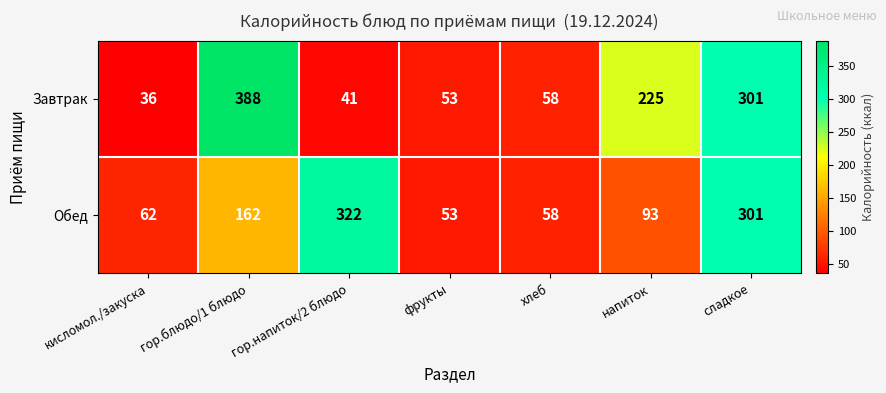

At which label is Обед closest to 187?

гор.блюдо/1 блюдо